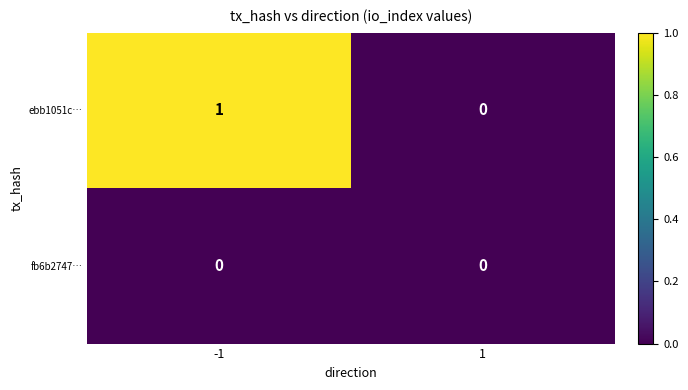

Which series has the largest total across all categories?

ebb1051c…